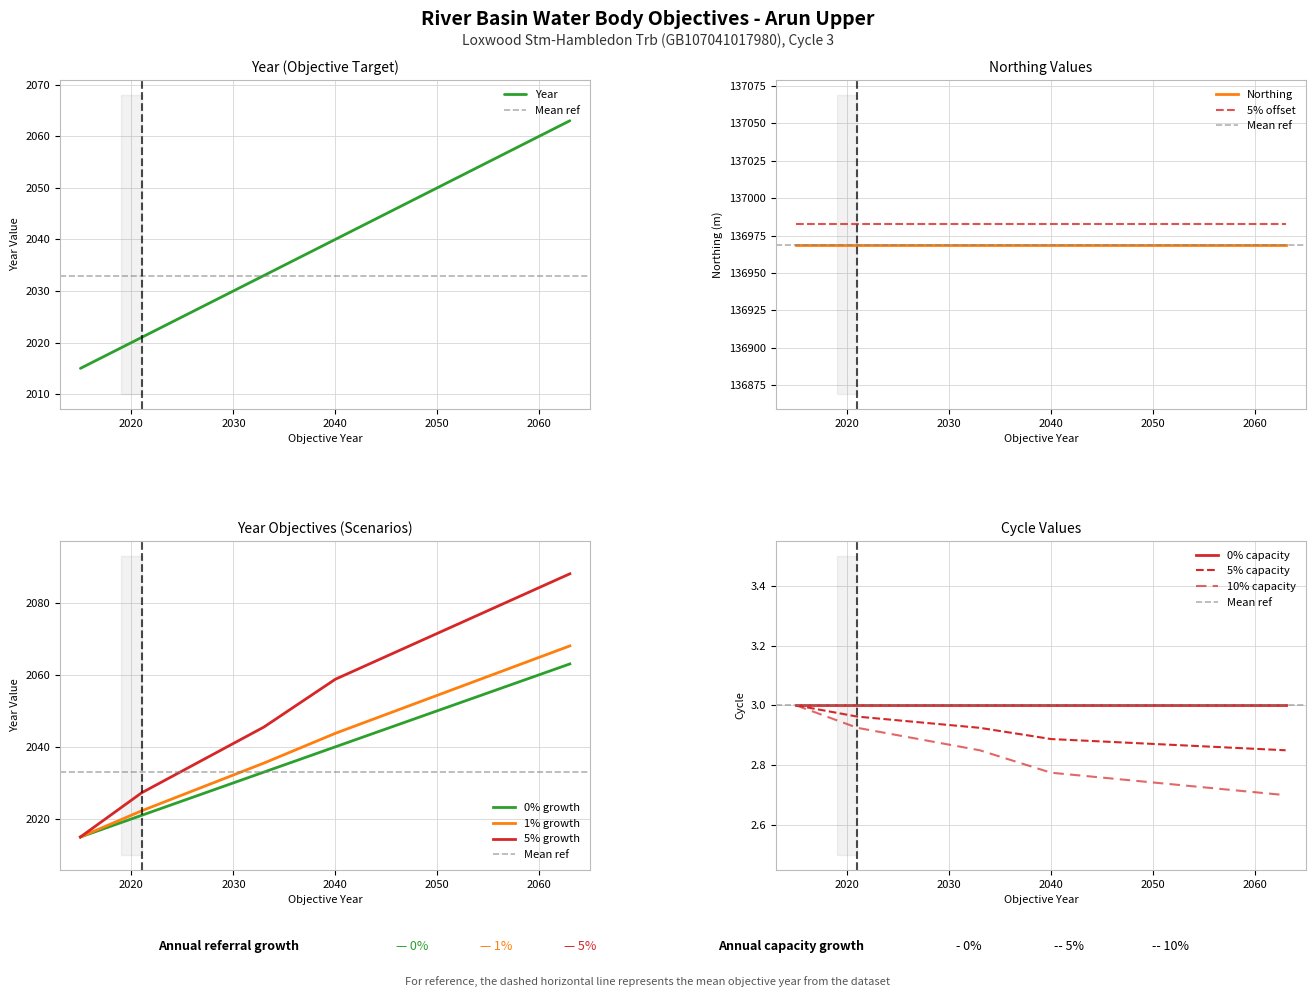

At 2040, list the series in order from smallest to largest.

Cycle, Year, Northing